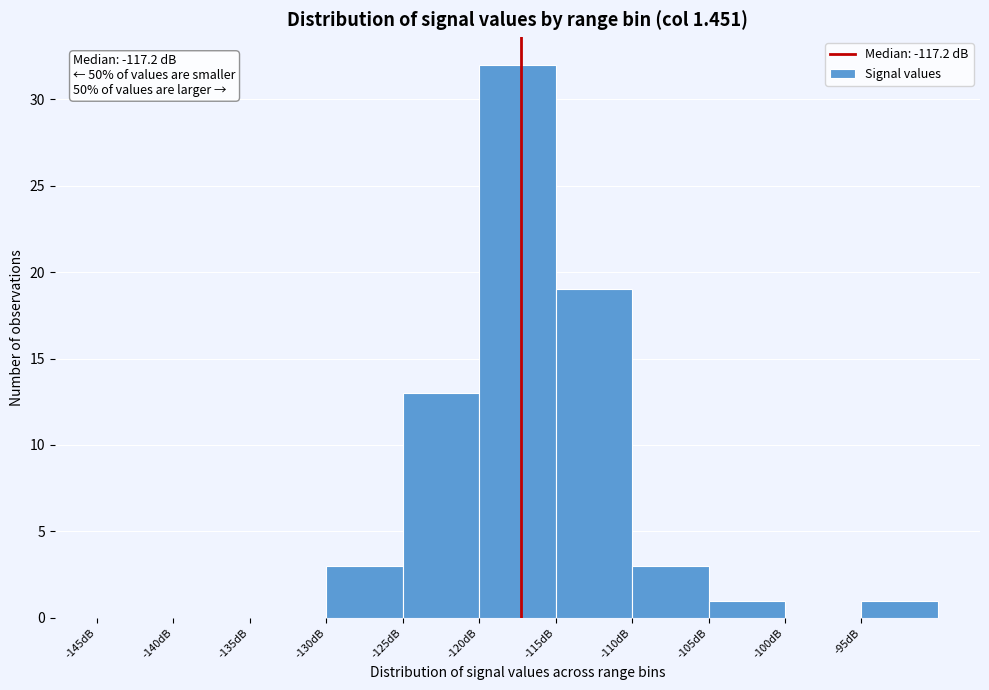

Over which range of the x-axis is the bar tallest?

-120 to -115